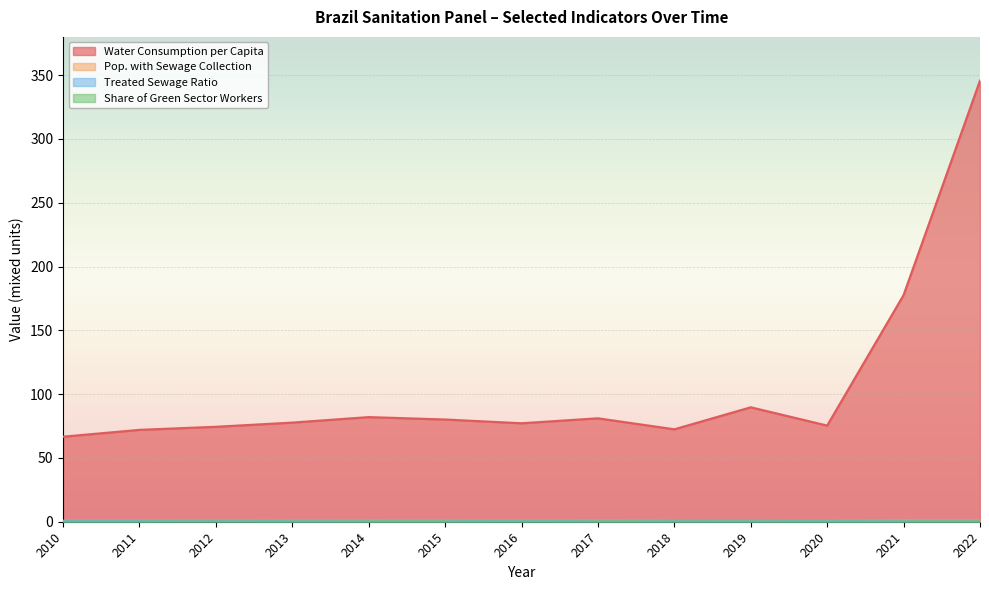

The Pop. with Sewage Collection series shows 0.7 at 2015. True or false?

True